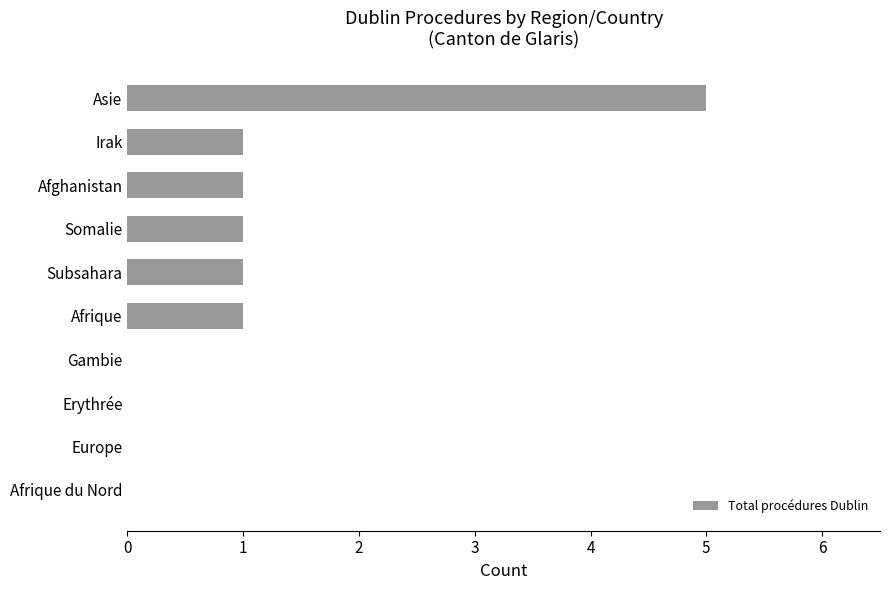

Which label corresponds to the largest value in the chart?

Asie